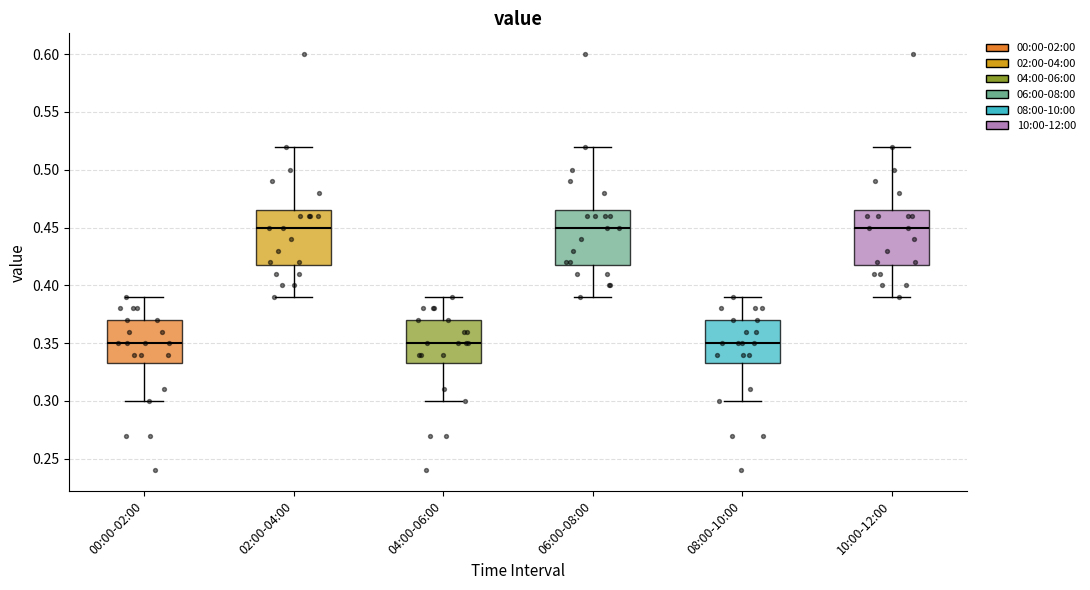

Where is the lower edge of the box for 02:00-04:00 on the y-axis? The values are not printed on the chart, so give them approximately, as read against the axis.

0.420